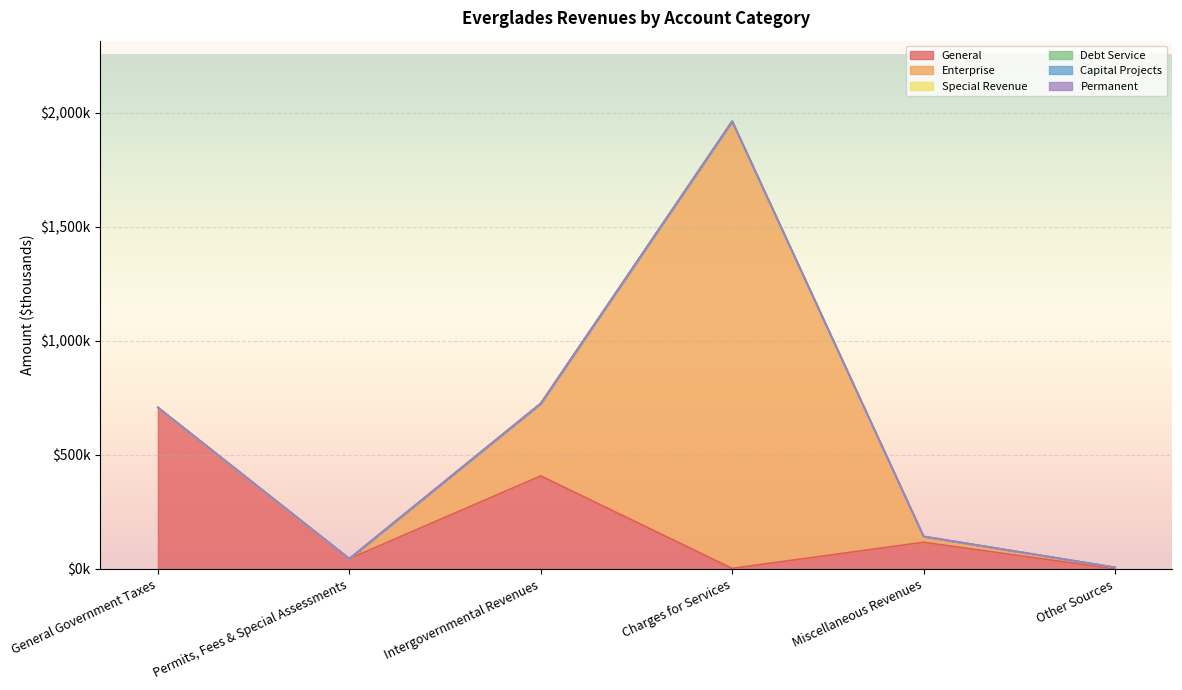

List the labels in order of Enterprise value, largest first.

Charges for Services, Intergovernmental Revenues, Miscellaneous Revenues, Other Sources, General Government Taxes, Permits, Fees & Special Assessments